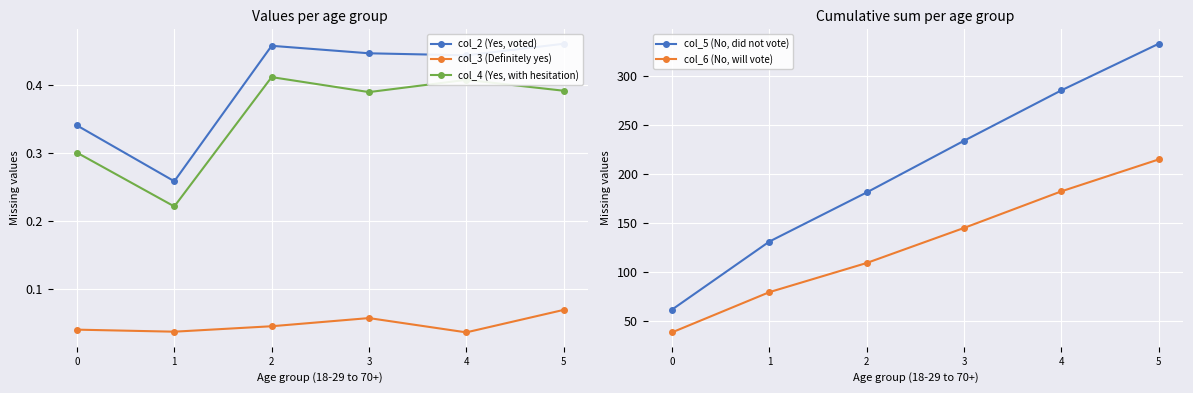

Reading right to left, extract all data points from this chart.

col_2 (Yes, voted): 0.5	0.4	0.4	0.5	0.3	0.3
col_3 (Definitely yes): 0.1	0.0	0.1	0.0	0.0	0.0
col_4 (Yes, with hesitation): 0.4	0.4	0.4	0.4	0.2	0.3
col_5 (No, did not vote): 332.9	285.3	233.8	181.0	130.8	61.3
col_6 (No, will vote): 214.7	182.1	144.7	108.9	79.1	38.0